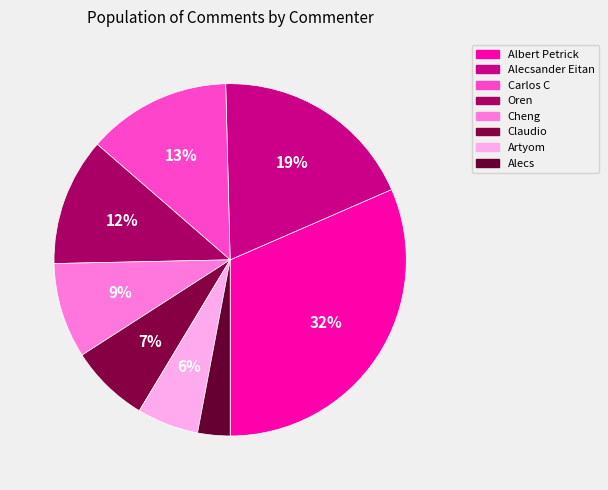

How much of the chart is everything except Oren?

88.3%